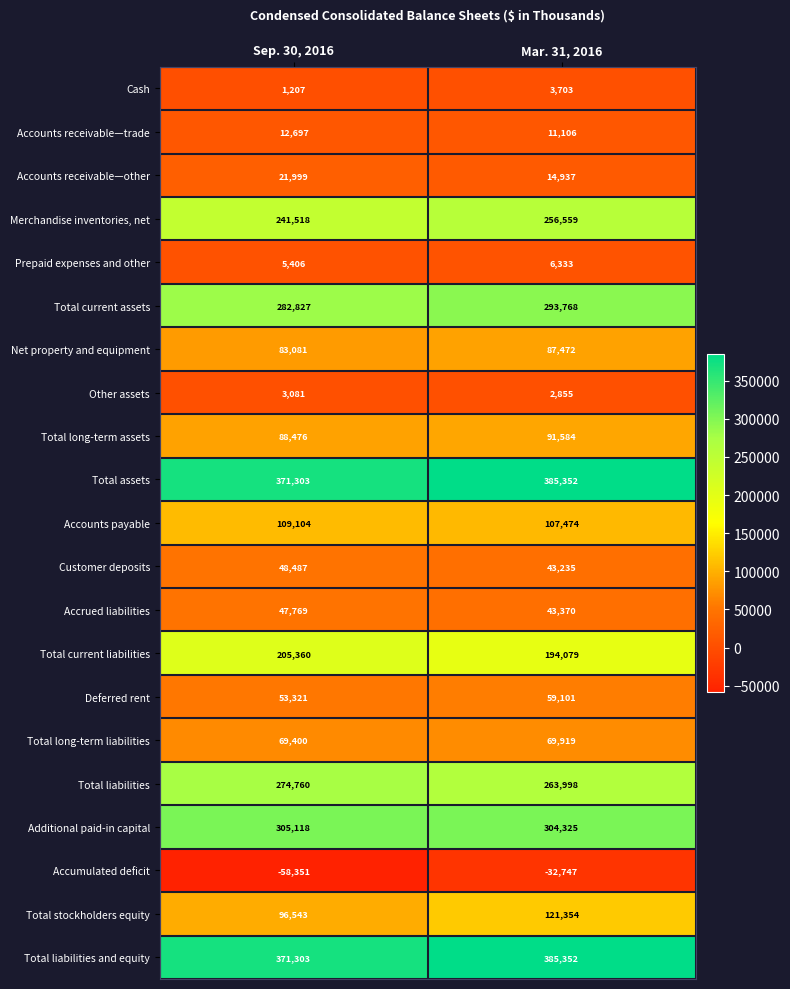

Is it true that Merchandise inventories, net equals 241518 at Sep. 30, 2016?

True